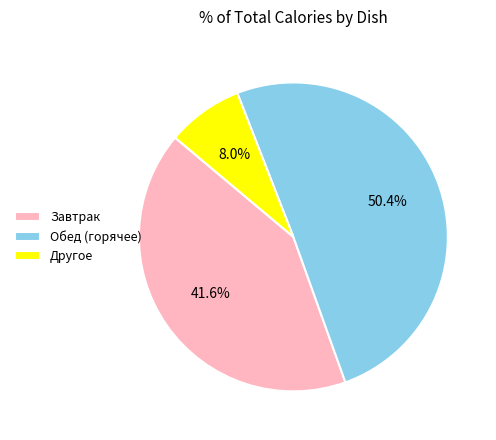

Combined, what portion of the pie is Другое and Обед (горячее)?

58.4%